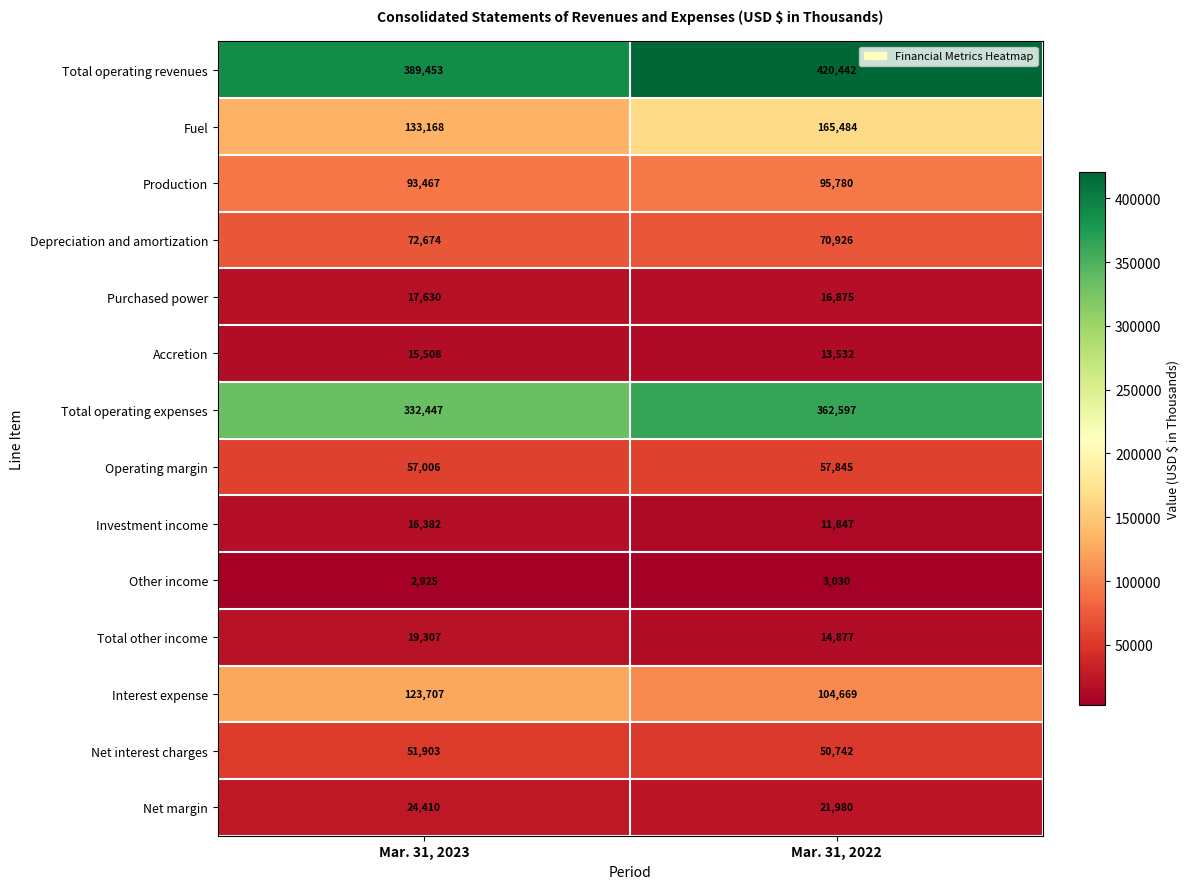

Reading right to left, extract all data points from this chart.

Total operating revenues: 420442	389453
Fuel: 165484	133168
Production: 95780	93467
Depreciation and amortization: 70926	72674
Purchased power: 16875	17630
Accretion: 13532	15508
Total operating expenses: 362597	332447
Operating margin: 57845	57006
Investment income: 11847	16382
Other income: 3030	2925
Total other income: 14877	19307
Interest expense: 104669	123707
Net interest charges: 50742	51903
Net margin: 21980	24410